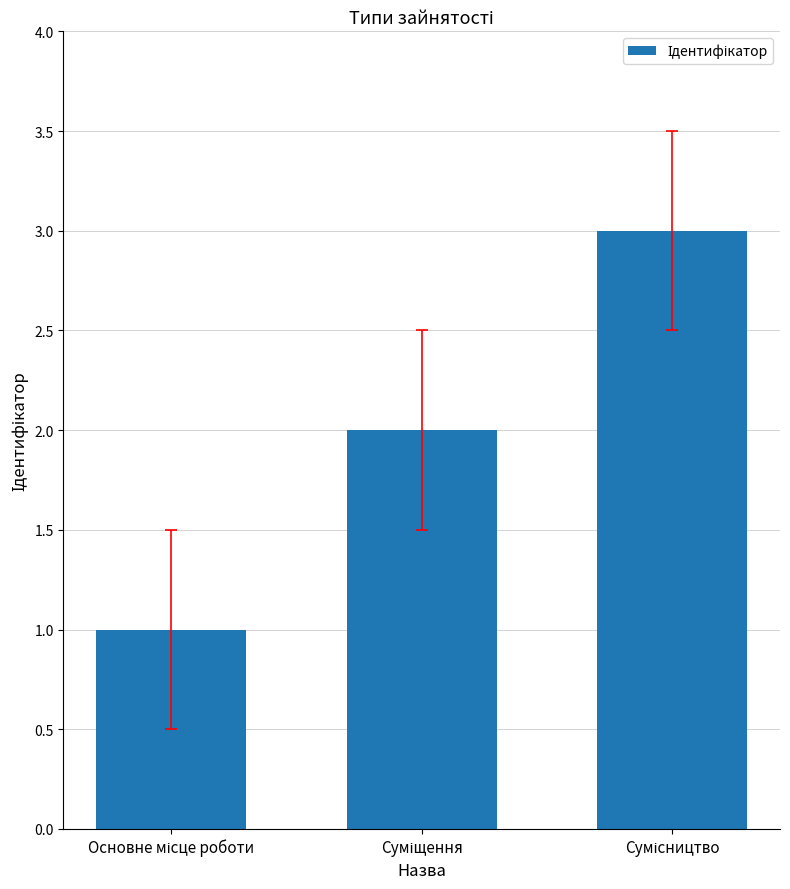

Count the values in the range 1 to 3.

3